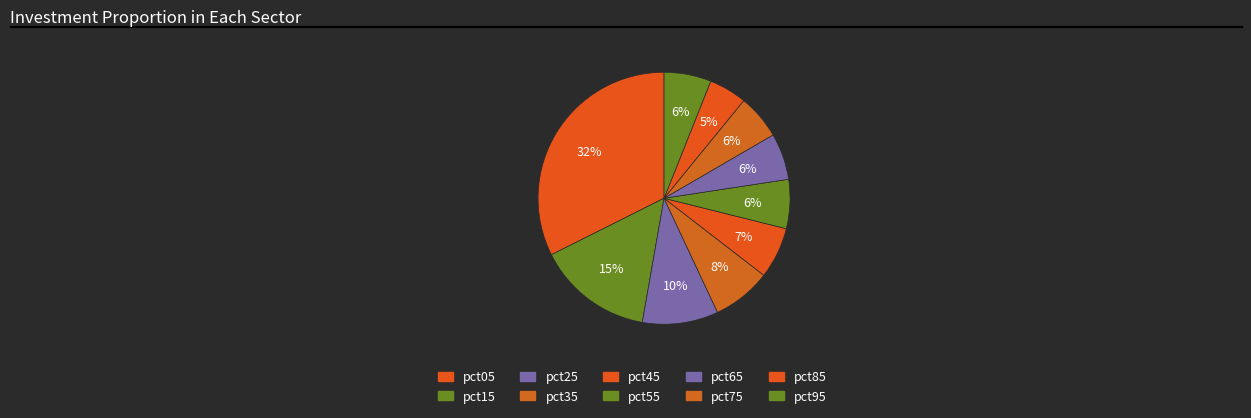

Count the number of slices in the pie.

10